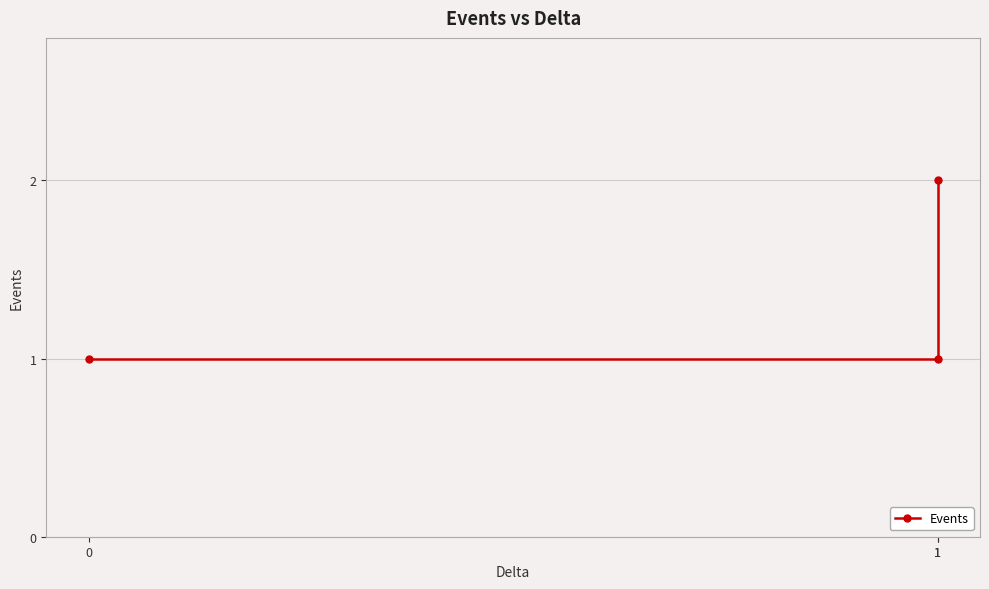

Count the number of data series in this chart.

1